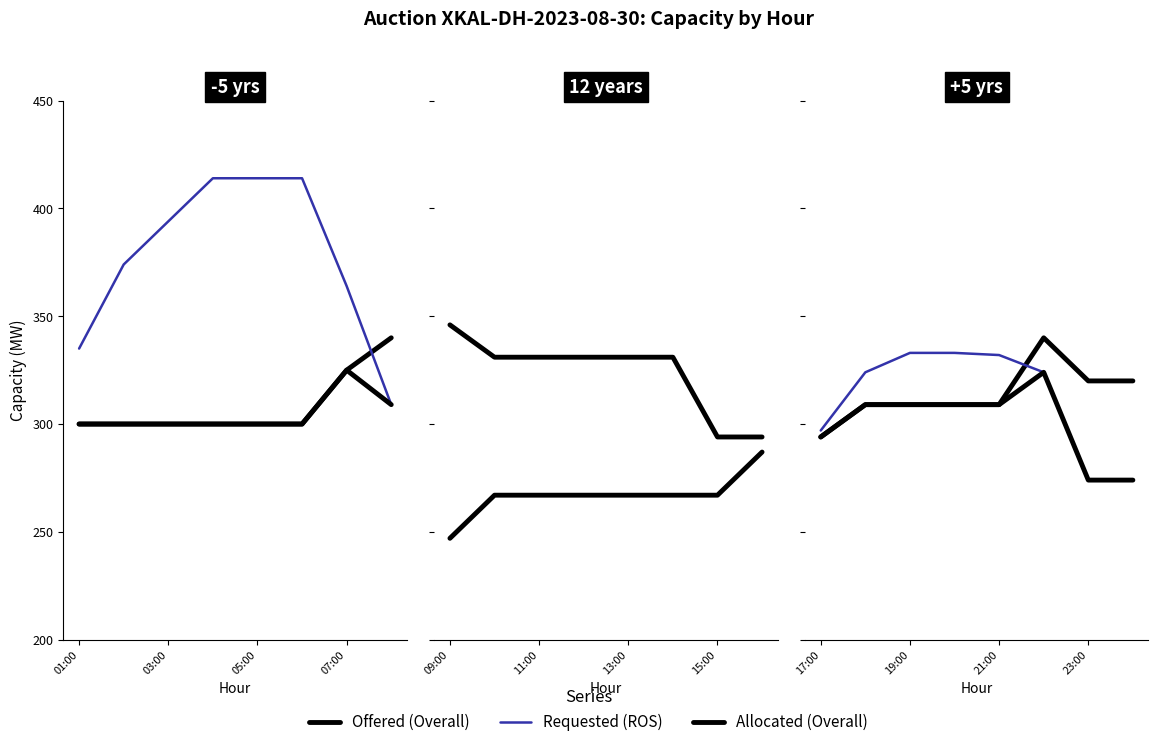

What position from the left is 7?

8